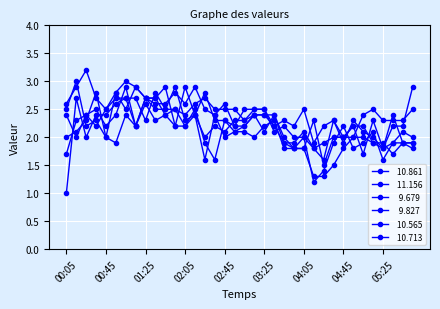

How many lines are shown in the chart?

6